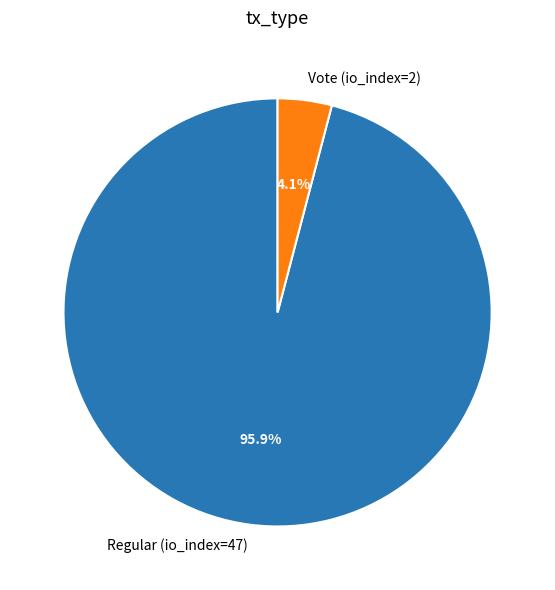

To the nearest percent, what portion does Regular (io_index=47) represent?

96%